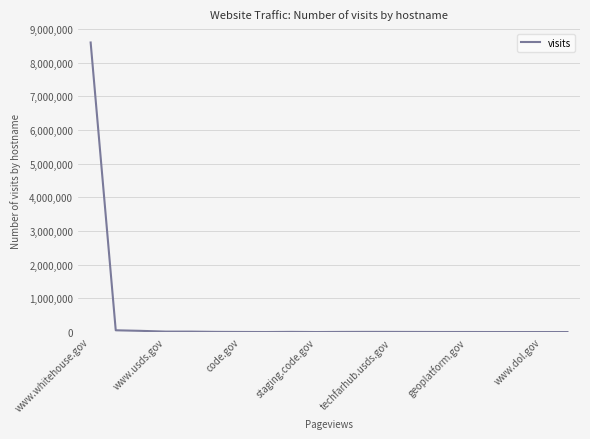

What is the greatest value displayed?

8599800